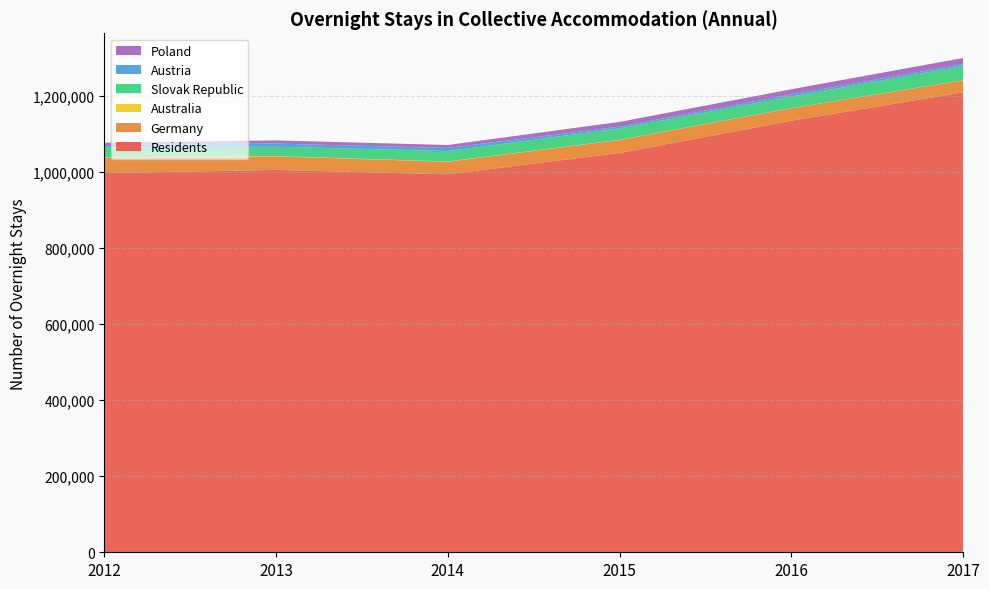

Reading right to left, extract all data points from this chart.

Residents: 1208925	1134348	1049585	993436	1005039	996631
Germany: 31521	32771	34145	32979	35548	40741
Australia: 347	370	538	732	890	876
Slovak Republic: 37134	30364	29802	27318	24519	25130
Austria: 5266	5372	4634	8300	8234	6843
Poland: 15946	13708	12459	7721	8304	6102